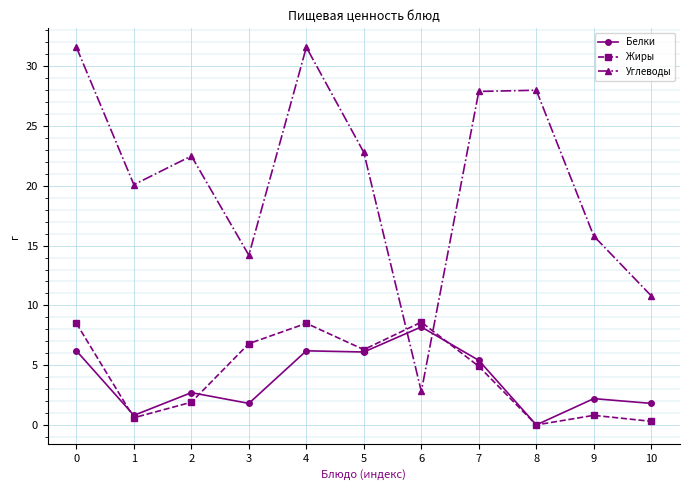

The Углеводы series shows 15.8 at 9. True or false?

True